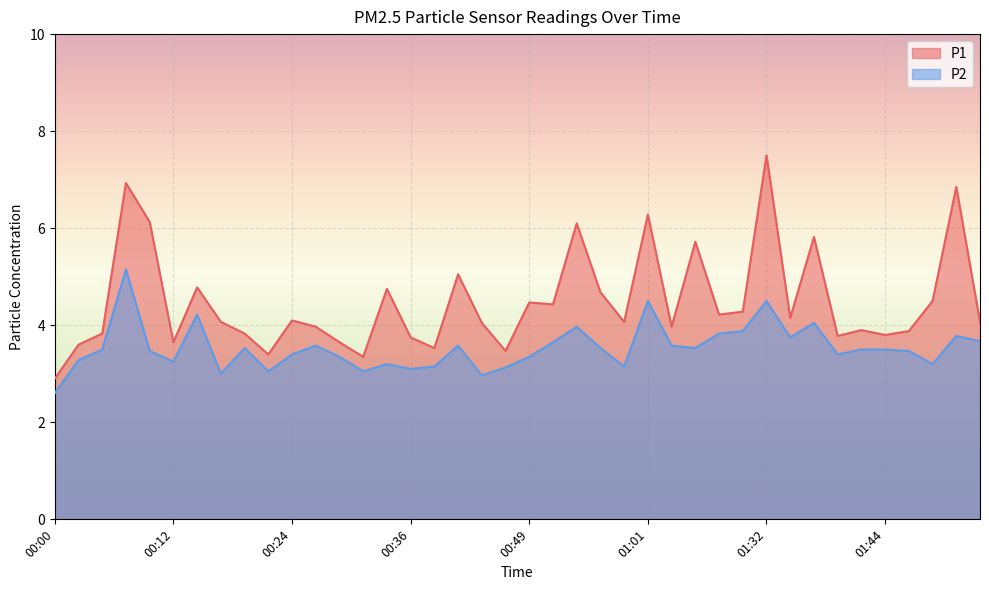

Reading left to right, extract all data points from this chart.

P1: 2.9	3.6	3.8	6.9	6.1	3.6	4.8	4.1	3.8	3.4	4.1	4.0	3.6	3.4	4.8	3.8	3.5	5.0	4.0	3.5	4.5	4.4	6.1	4.7	4.1	6.3	4.0	5.7	4.2	4.3	7.5	4.2	5.8	3.8	3.9	3.8	3.9	4.5	6.8	4.1
P2: 2.6	3.3	3.5	5.2	3.5	3.2	4.2	3.0	3.5	3.0	3.4	3.6	3.4	3.0	3.2	3.1	3.1	3.6	3.0	3.1	3.4	3.6	4.0	3.5	3.1	4.5	3.6	3.5	3.8	3.9	4.5	3.8	4.0	3.4	3.5	3.5	3.5	3.2	3.8	3.7